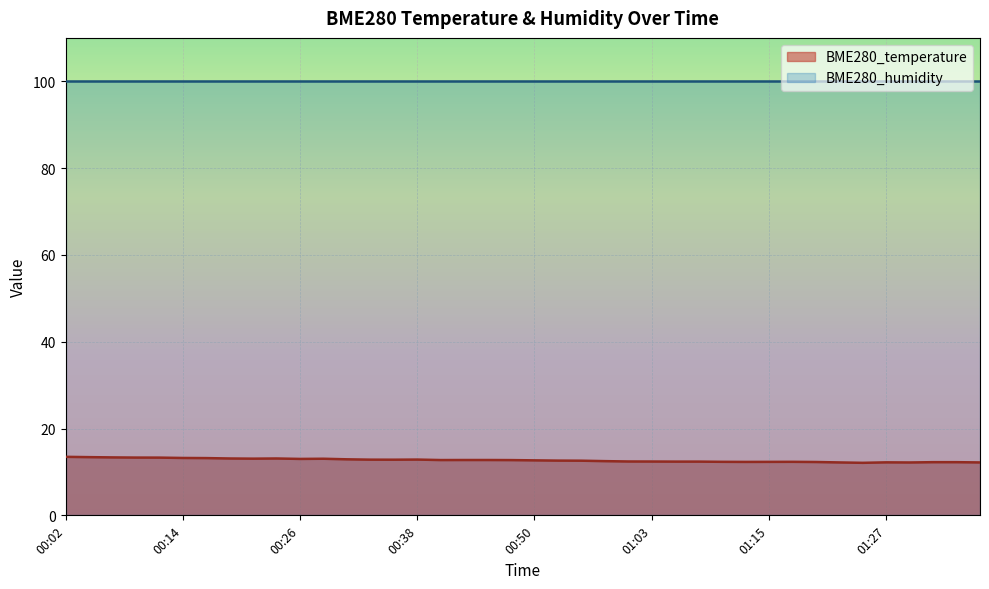

What is the ratio of the value at 01:25 to the value at 01:29?

1.0